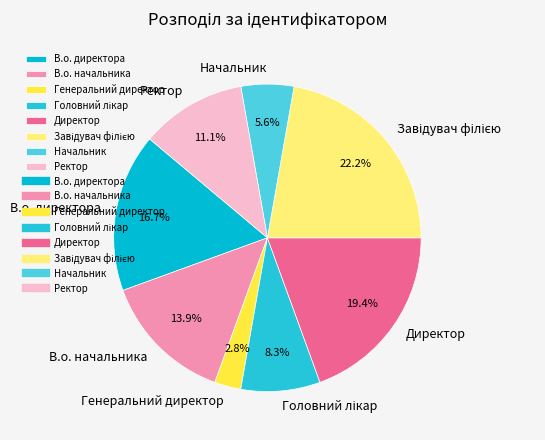

Is it true that Начальник is 6% of the pie?

True